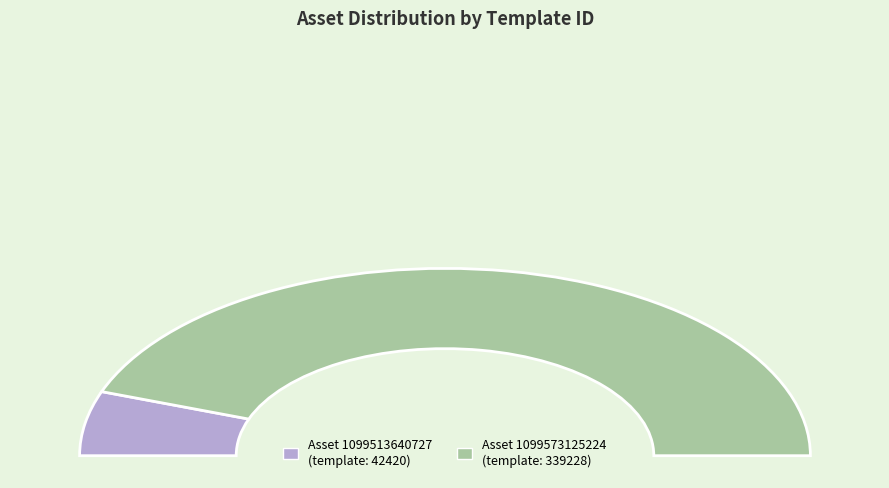

Rank the categories by value from highest to lowest.

1099573125224, 1099513640727